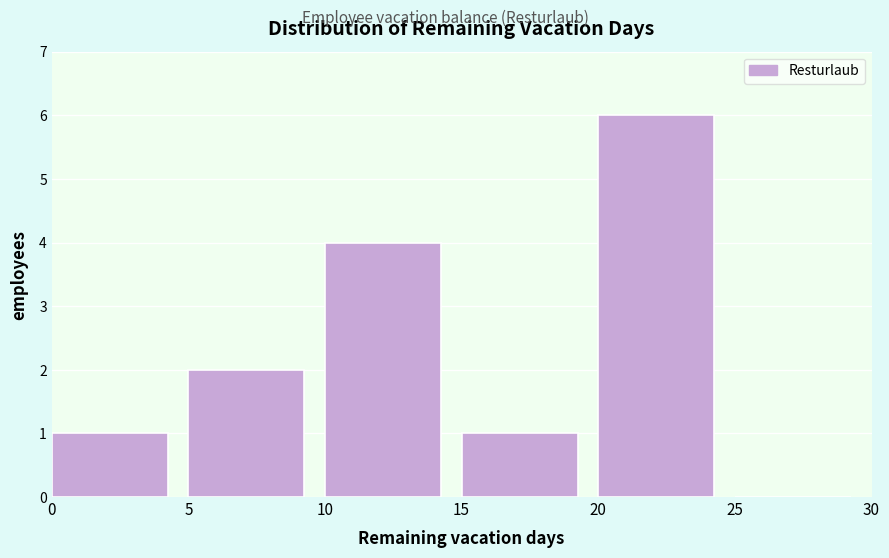

How tall is the bar that spans 0 to 5 on the x-axis? The values are not printed on the chart, so give them approximately, as read against the axis.

1